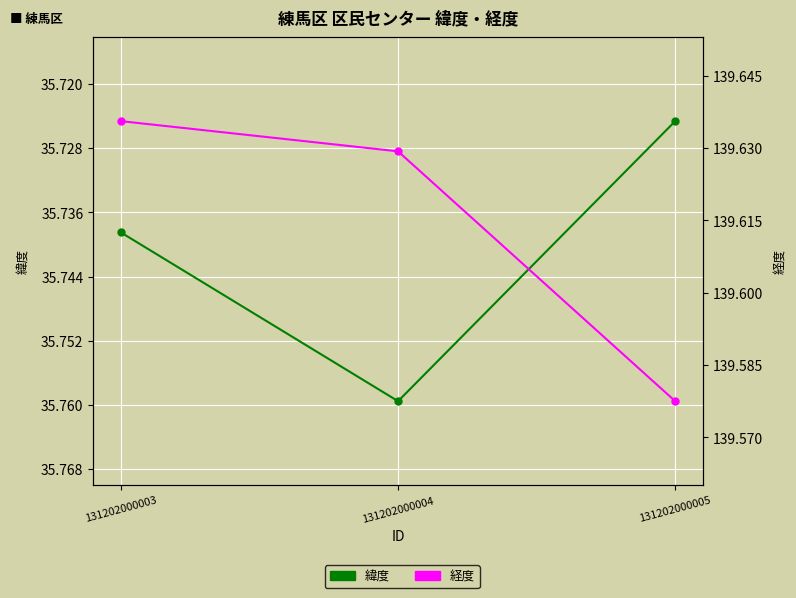

Rank the series by their maximum value, from lowest to highest.

緯度, 経度